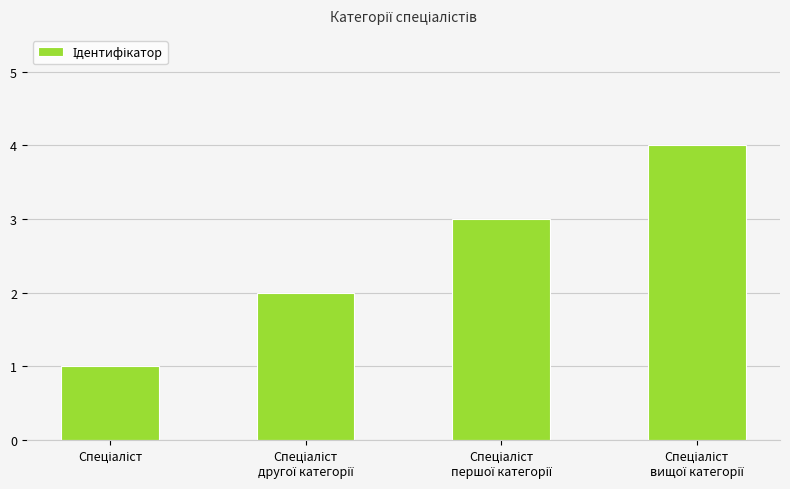

How many data points are less than 3?

2